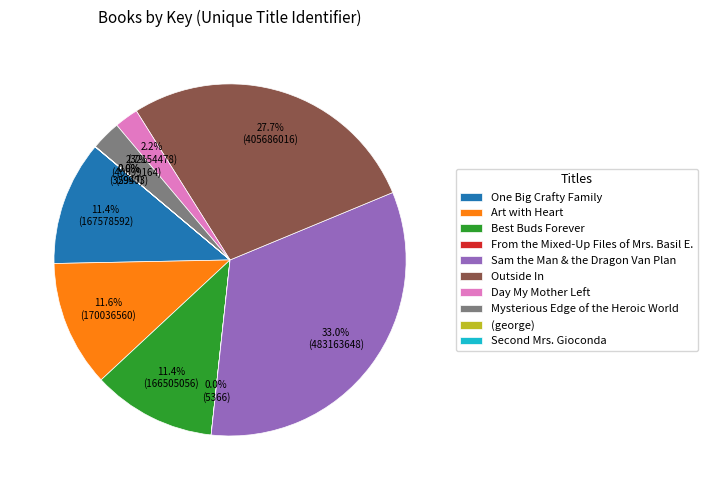

How much of the chart is everything except Best Buds Forever?

88.6%